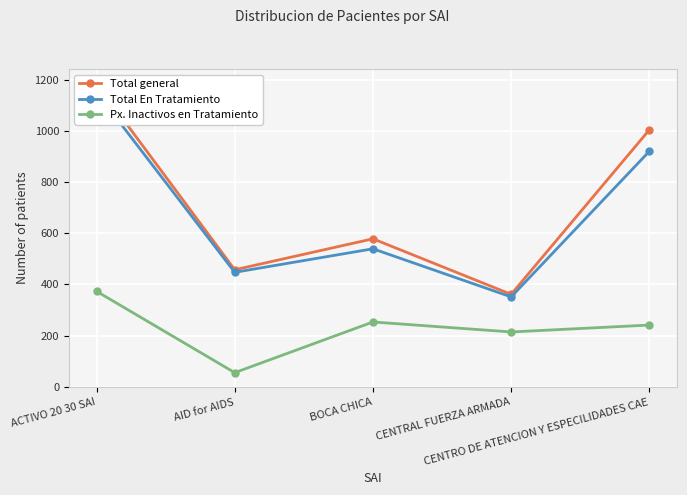

What is the label of the 1st point from the right?

CENTRO DE ATENCION Y ESPECILIDADES CAE